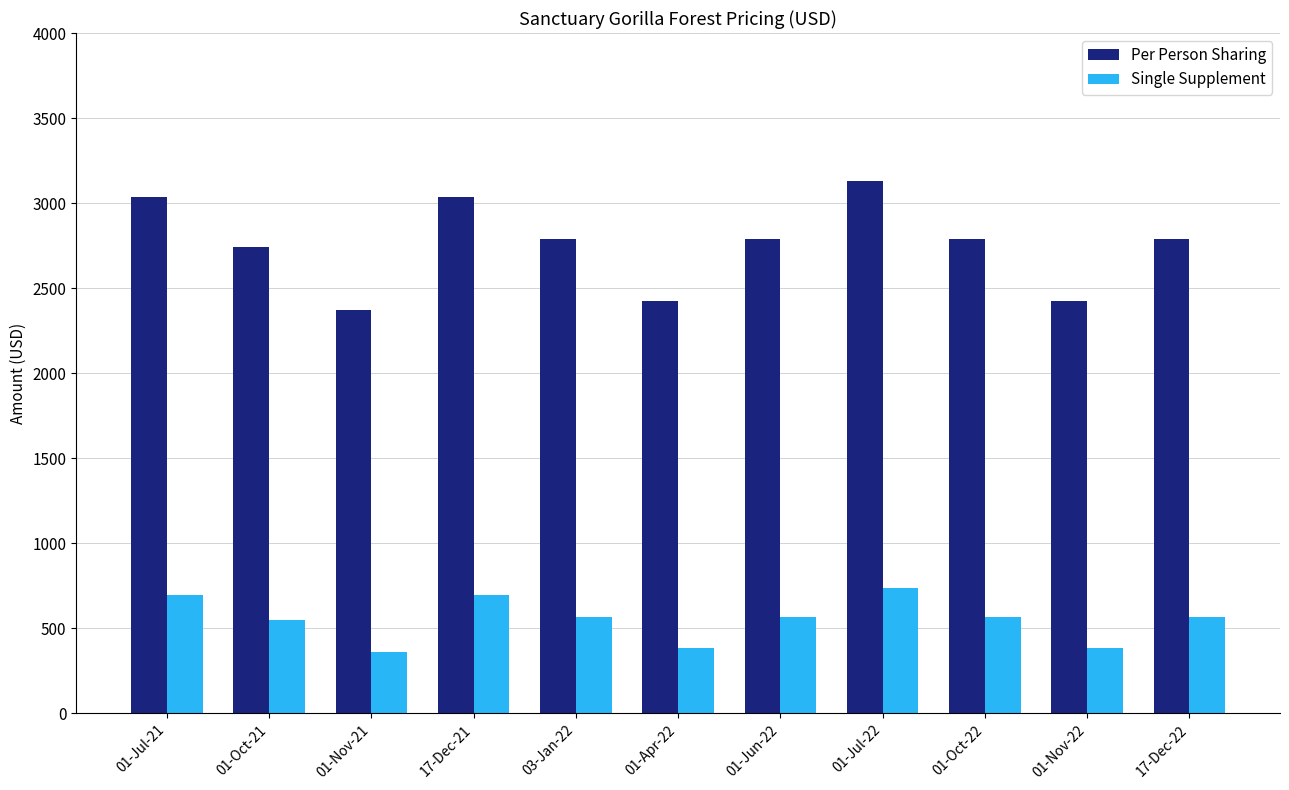

List the series in order of their overall mean, lowest first.

Single Supplement, Per Person Sharing